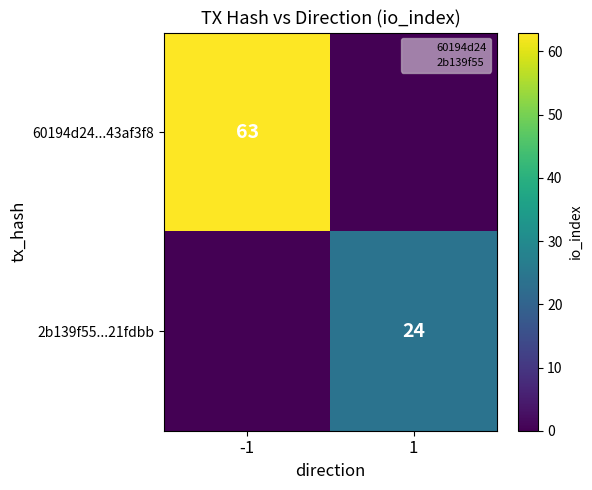

Rank the series at -1 from lowest to highest value.

2b139f55...21fdbb, 60194d24...43af3f8